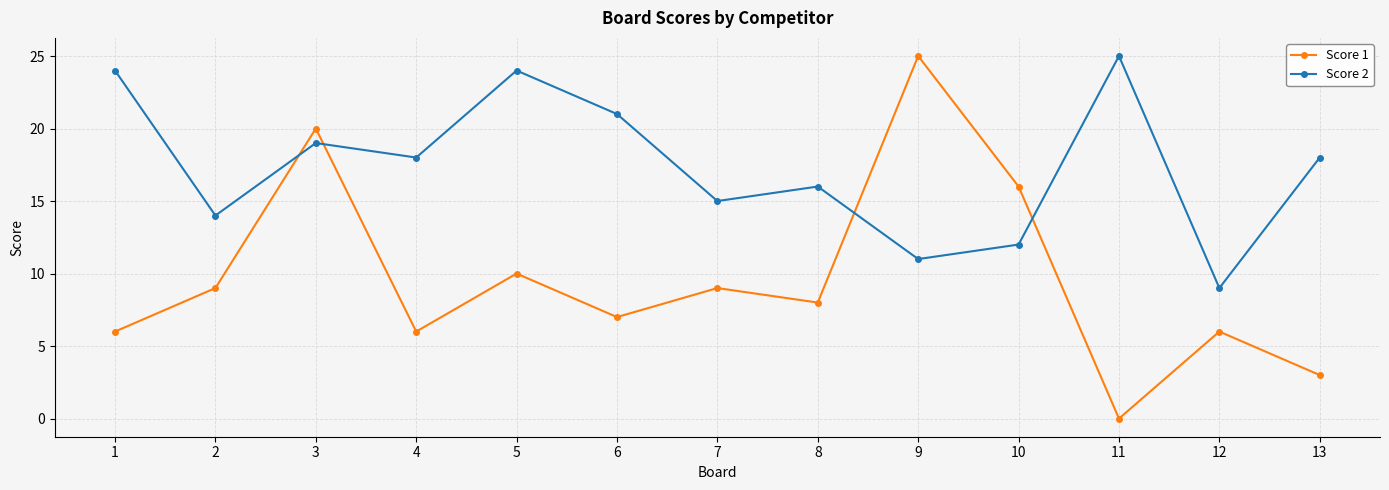

How many lines are shown in the chart?

2